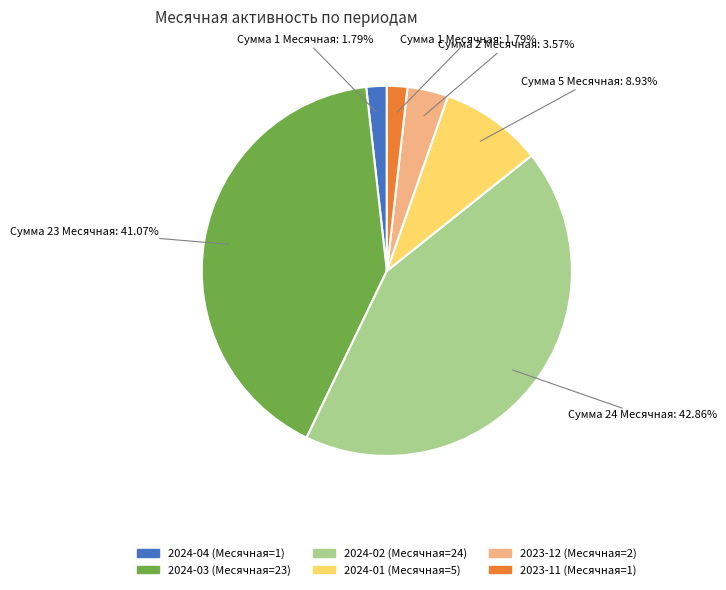

Does any single category account for the majority?

No